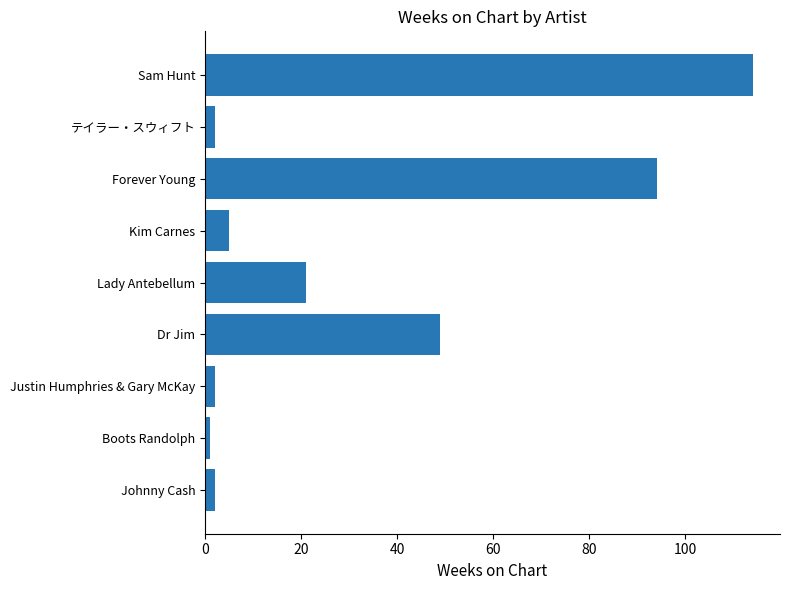

How many data points are less than 5?

4